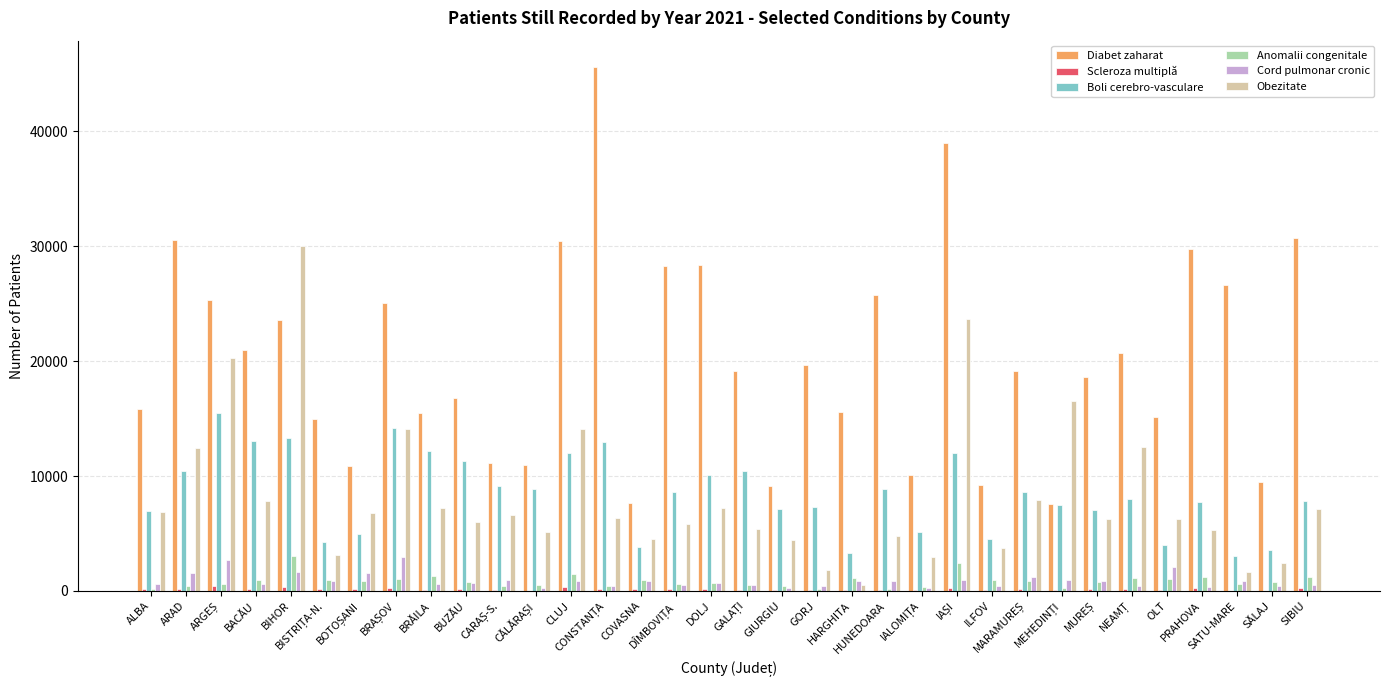

What is the highest value of the Boli cerebro-vasculare series?

15453